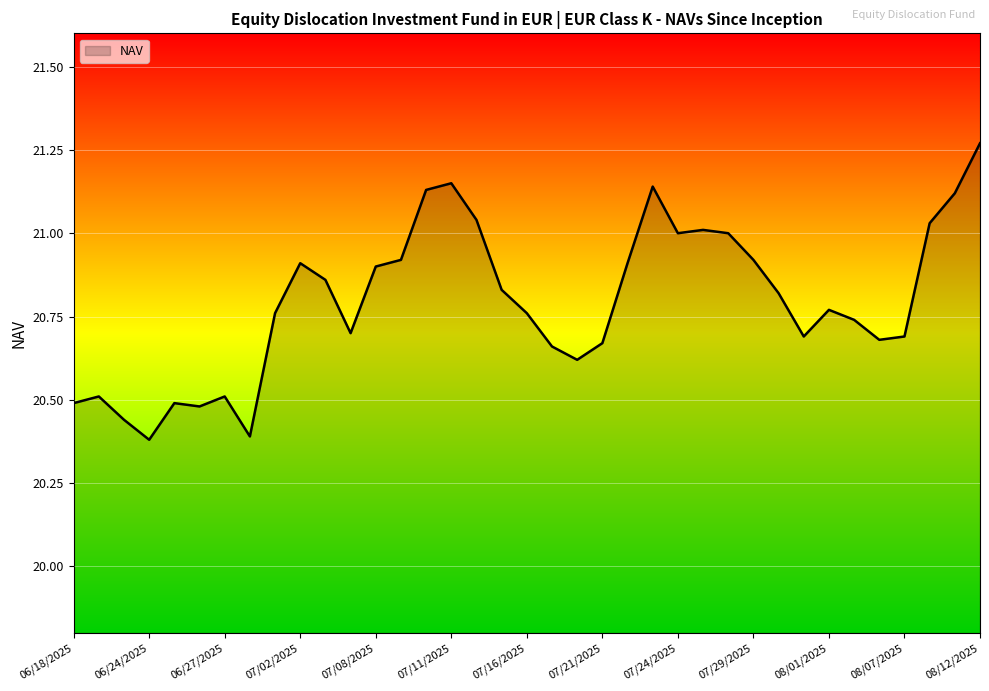

What is the difference between the maximum and minimum values?

0.9